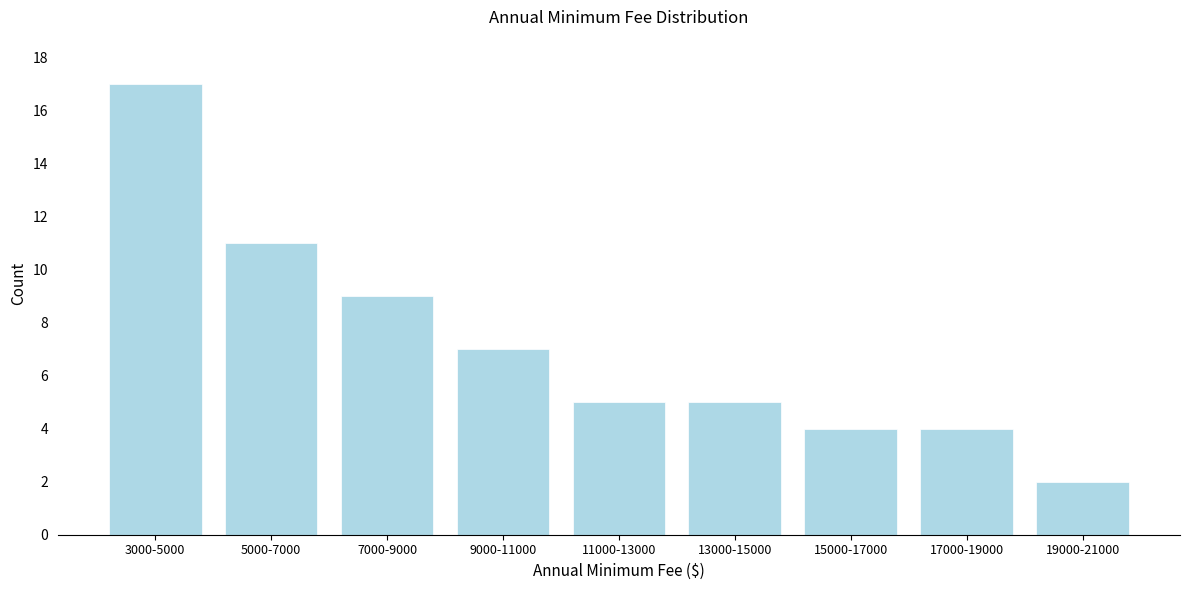

Reading left to right, transcribe all the data shown in this chart.

3000-5000=17	5000-7000=11	7000-9000=9	9000-11000=7	11000-13000=5	13000-15000=5	15000-17000=4	17000-19000=4	19000-21000=2